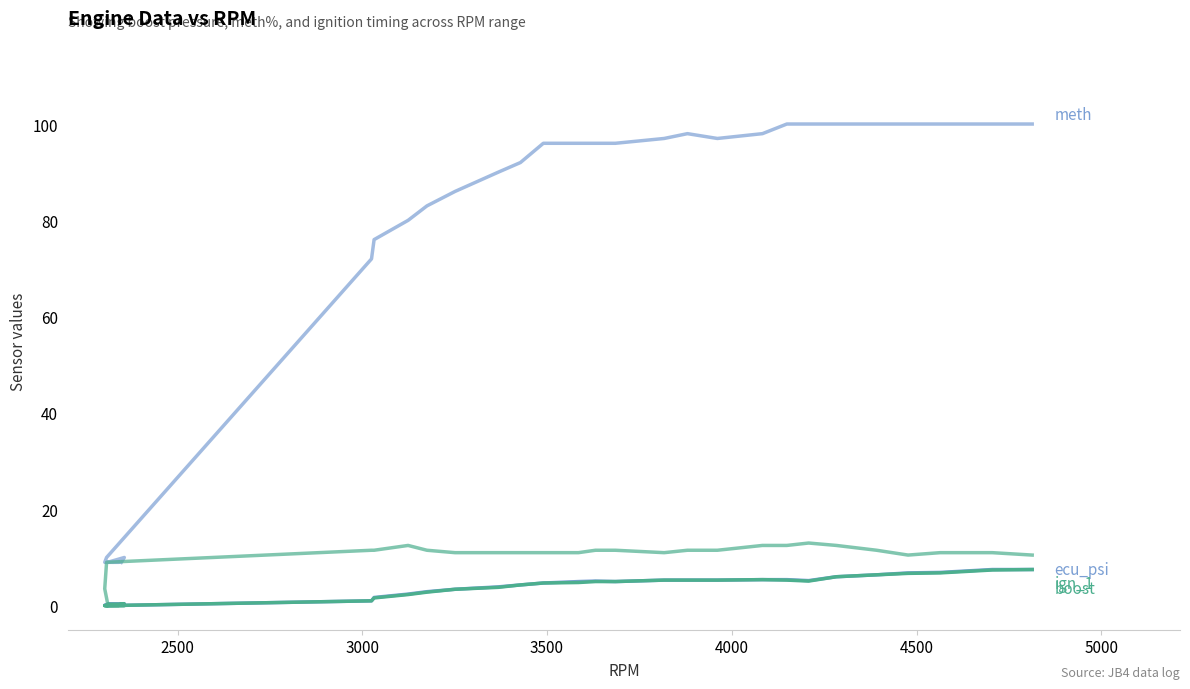

At how many categories does at least one series exceed 82?

20